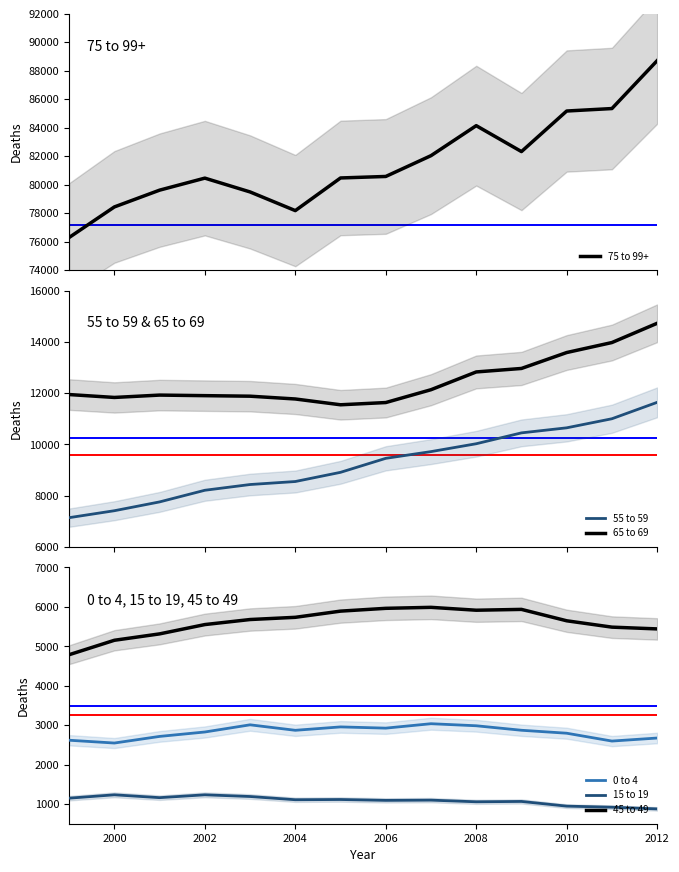

List the series in order of their peak value, highest first.

75 to 99+, 65 to 69, 55 to 59, 45 to 49, 0 to 4, 15 to 19